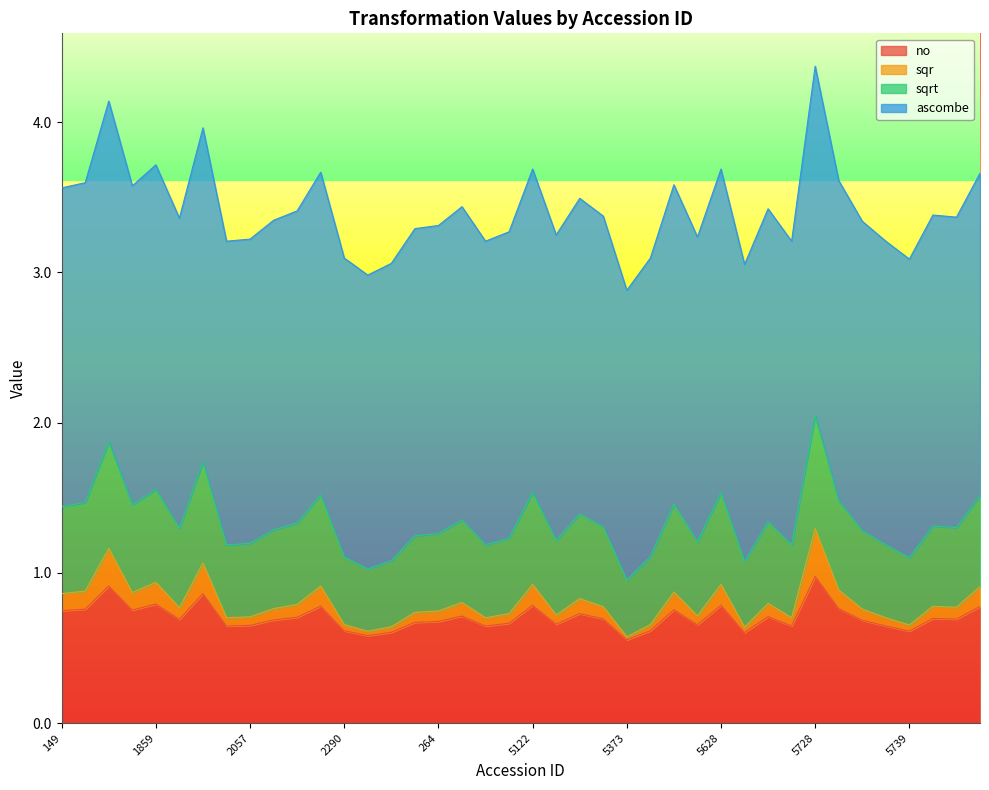

What is the highest value of the no series?

1.0